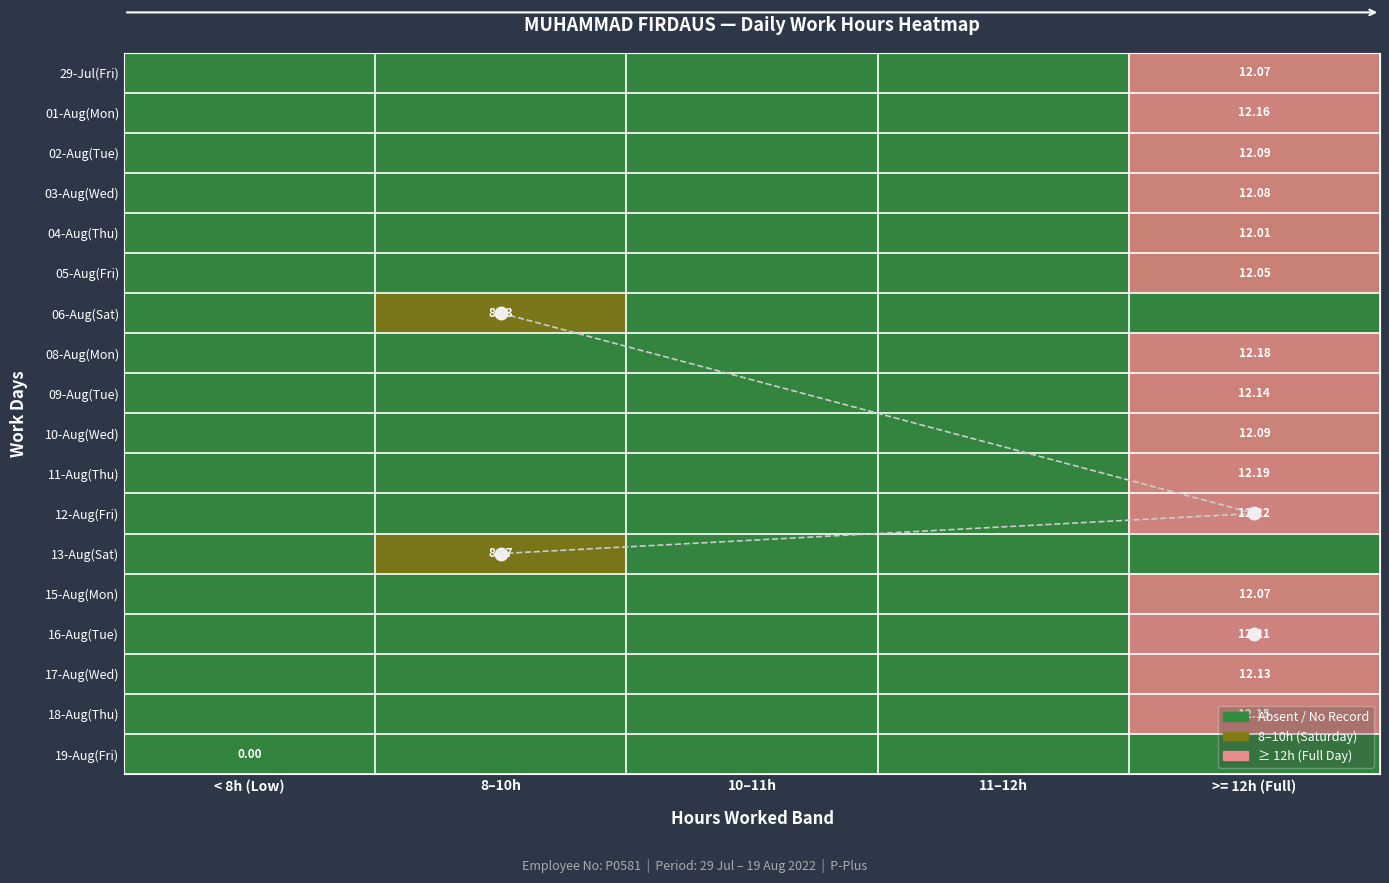

What is the average value of the 02-Aug(Tue) series?

2.4